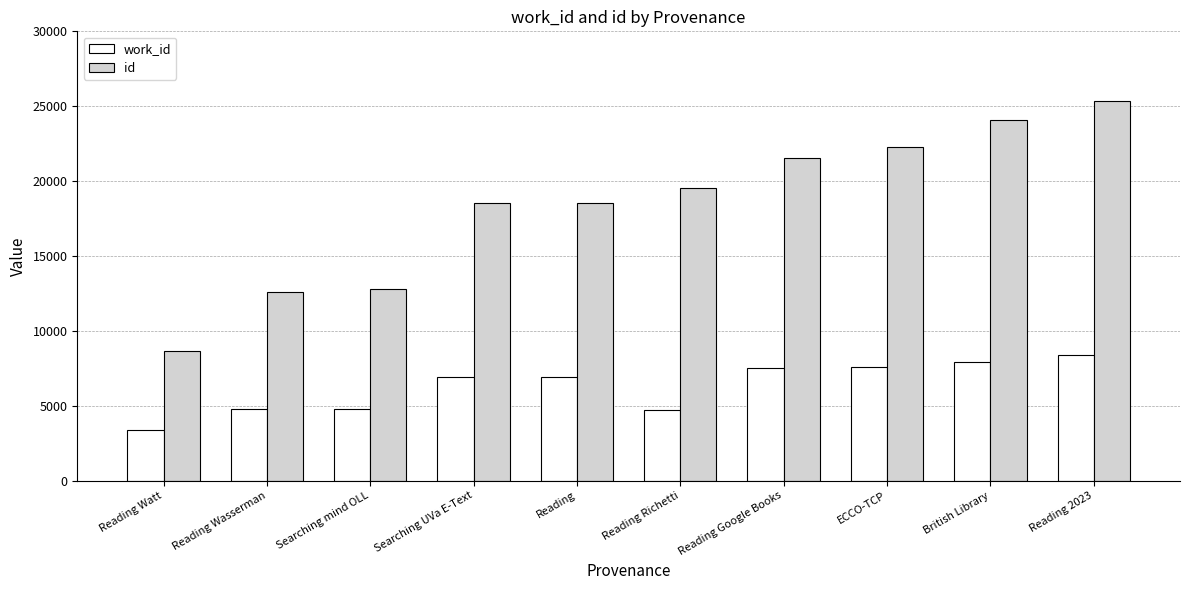

What is the total value across all series at ECCO-TCP?

29857